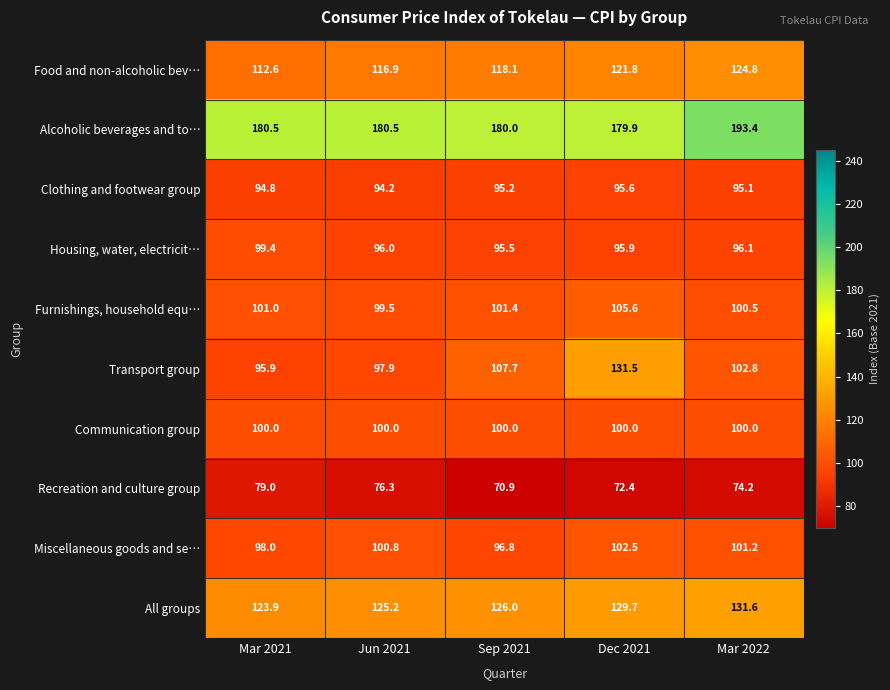

What is the sum of the Communication group values at Mar 2022 and Mar 2021?

200.0